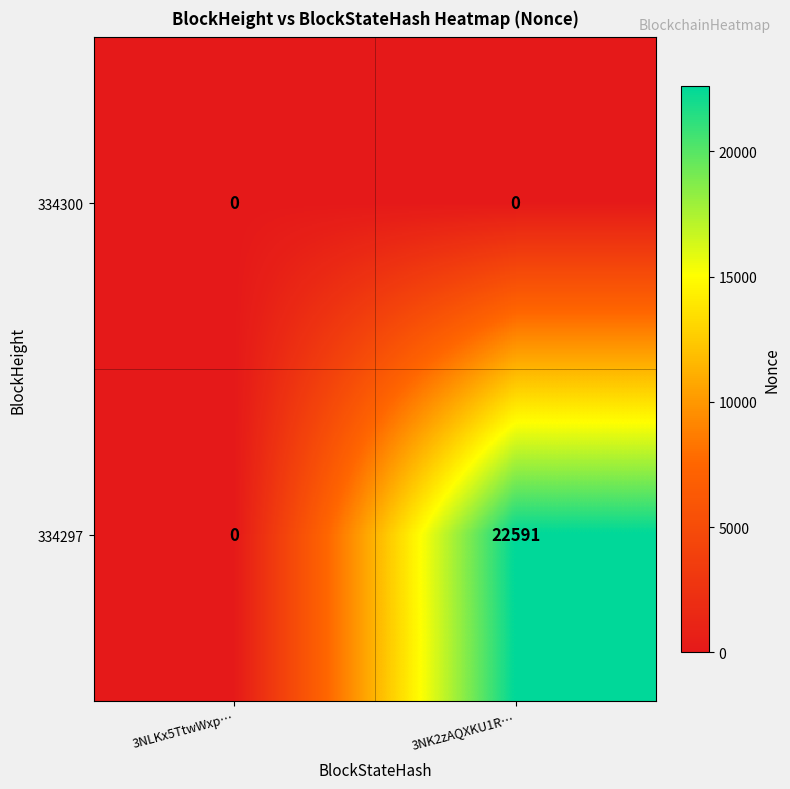

Which category has the lowest value in the 334297 series?

3NLKx5TtwWxp…